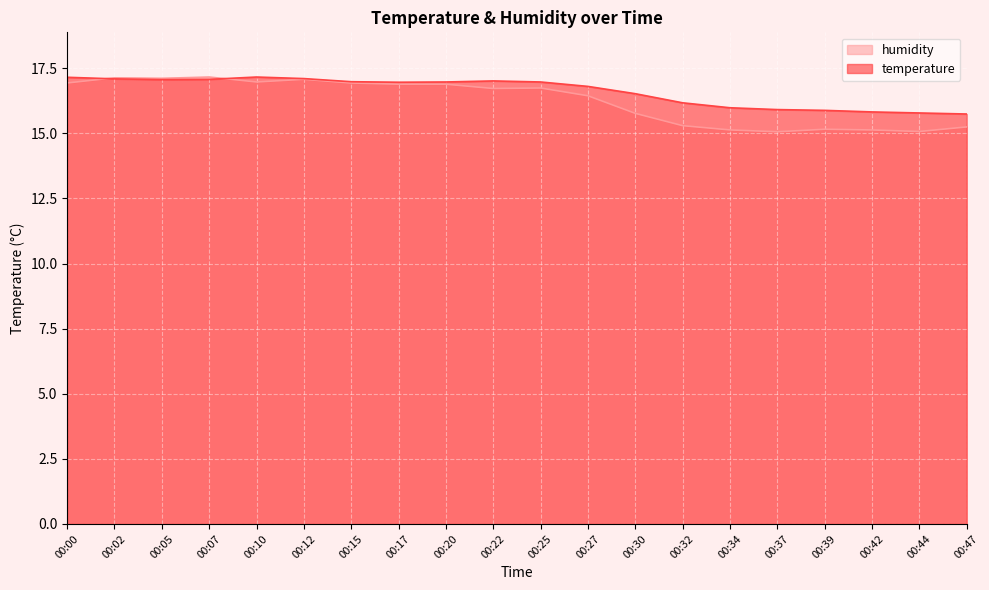

At how many categories does at least one series exceed 16?

14